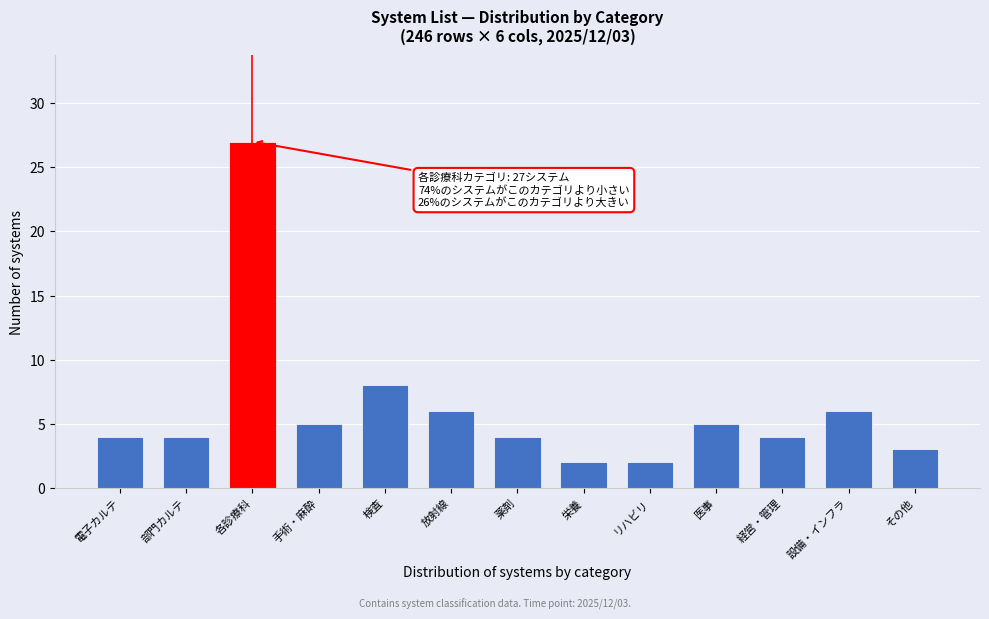

Reading left to right, what are all the values shown in this chart?

電子カルテ=4	部門カルテ=4	各診療科=27	手術・麻酔=5	検査=8	放射線=6	薬剤=4	栄養=2	リハビリ=2	医事=5	経営・管理=4	設備・インフラ=6	その他=3